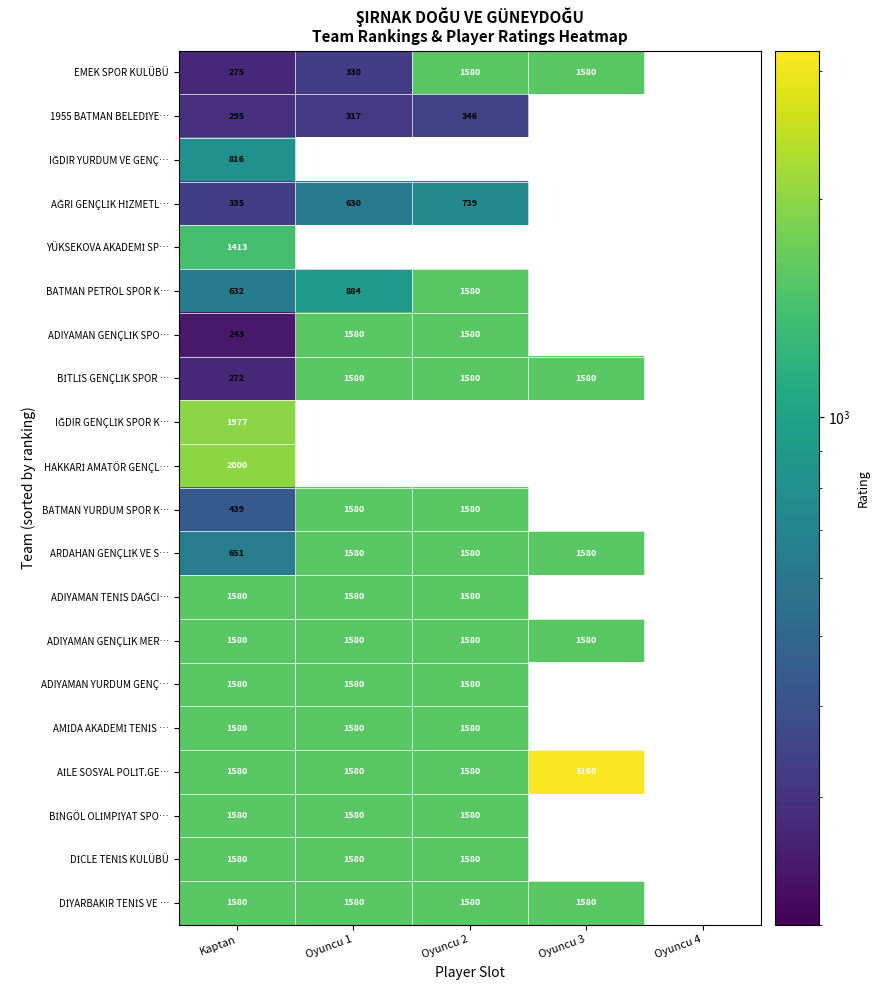

What is the difference between the highest and lowest values at Oyuncu 1?

1263.0